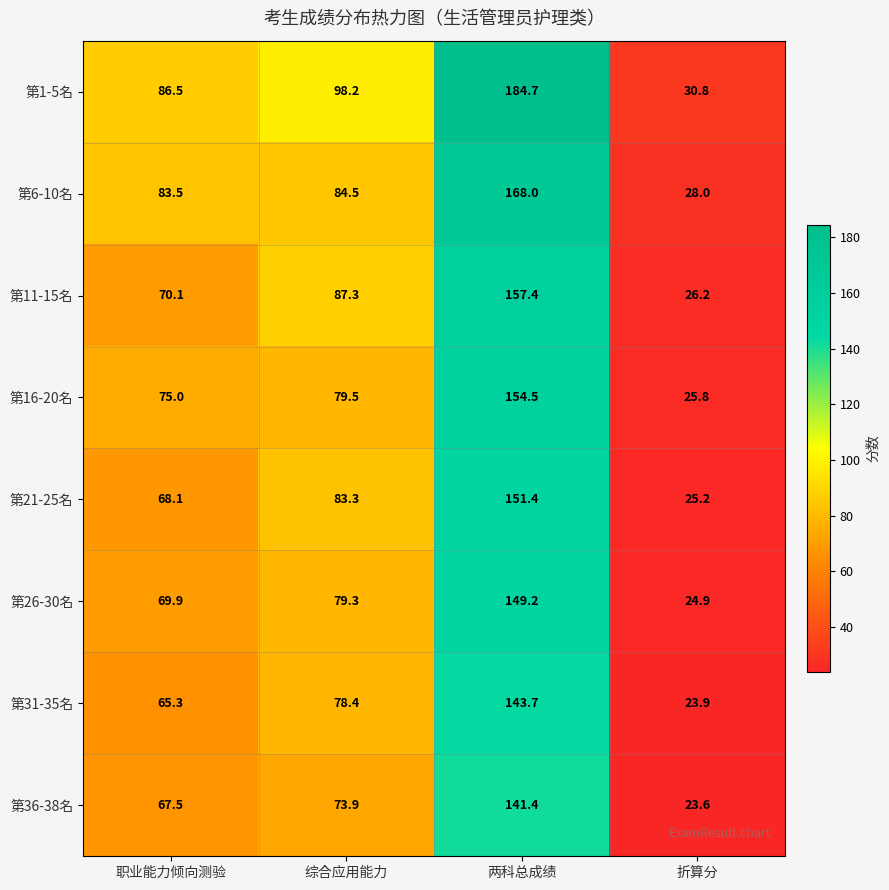

List the labels in order of 第11-15名 value, smallest first.

折算分, 职业能力倾向测验, 综合应用能力, 两科总成绩